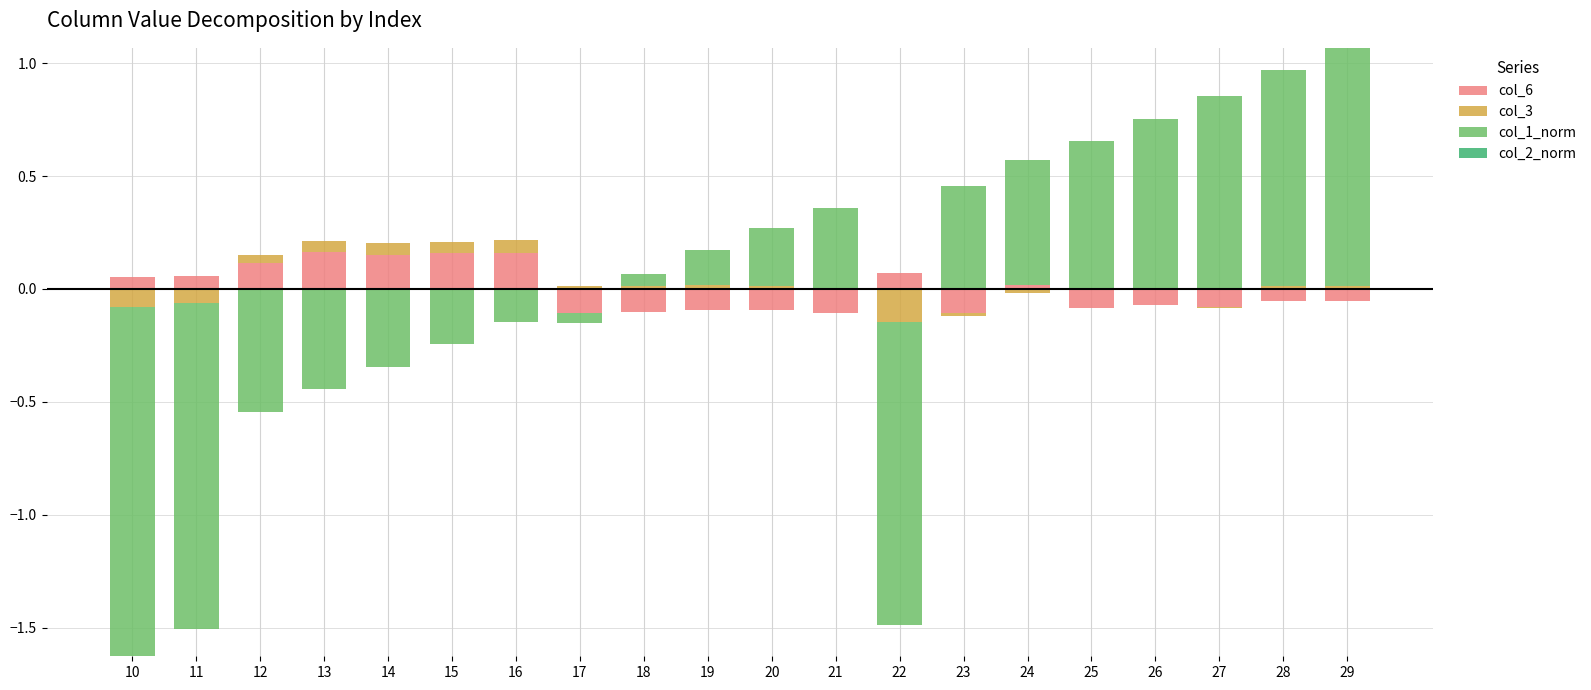

What are all the series names shown in the legend?

col_6, col_3, col_1_norm, col_2_norm